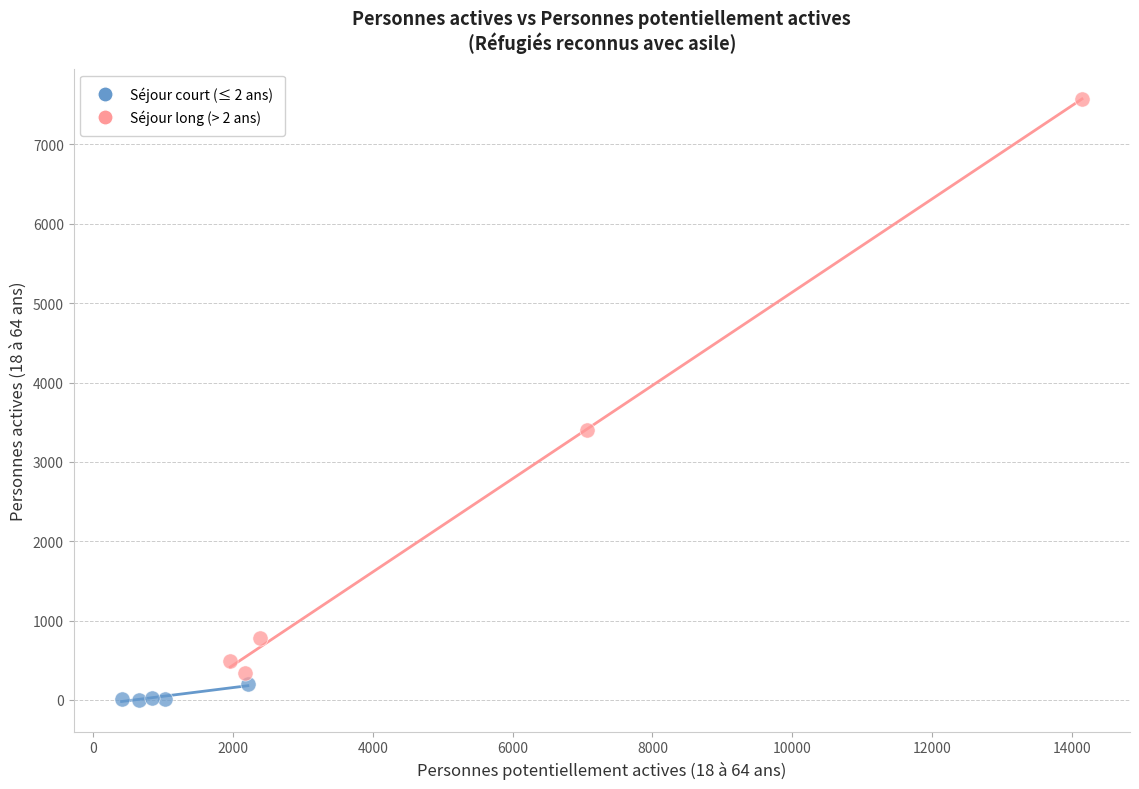

Which series reaches the maximum Y coordinate?

Séjour long (> 2 ans)